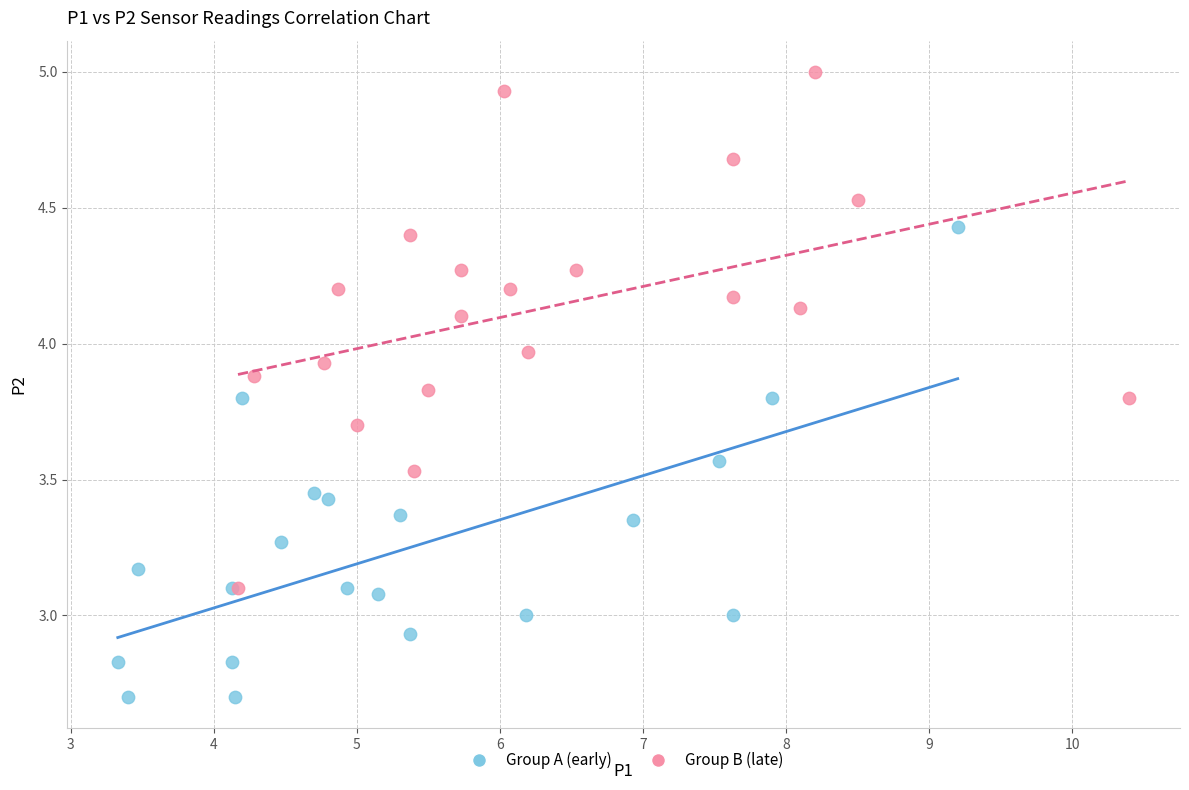

Which series contains the highest Y value?

Group B (late)